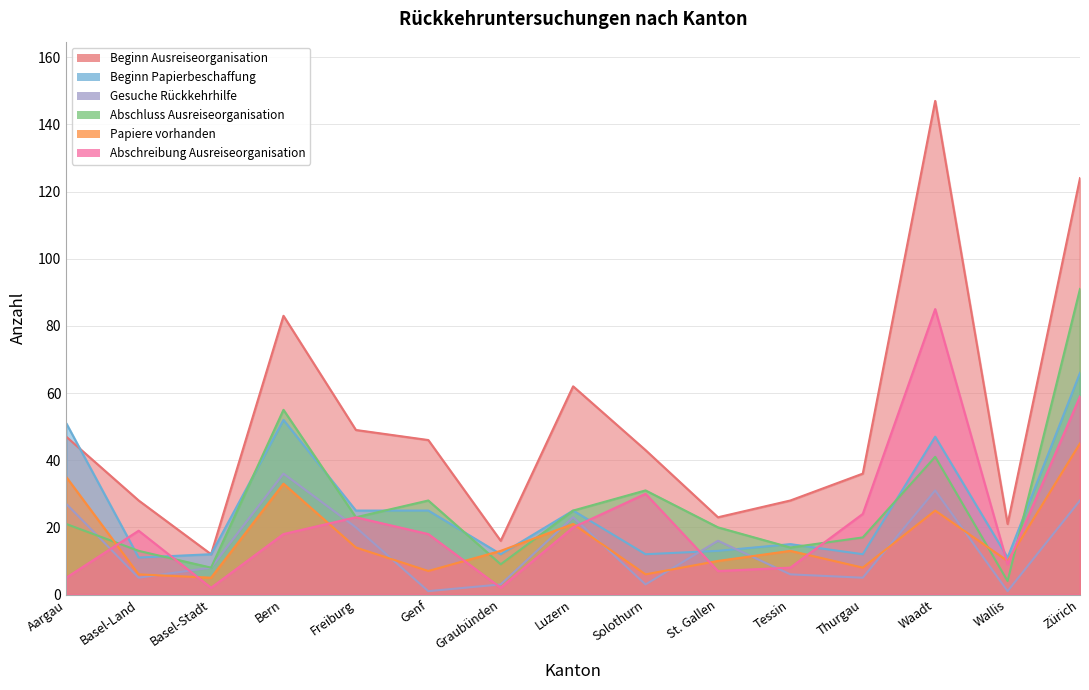

True or false: Abschluss Ausreiseorganisation has more than 0 interior local peaks.

True